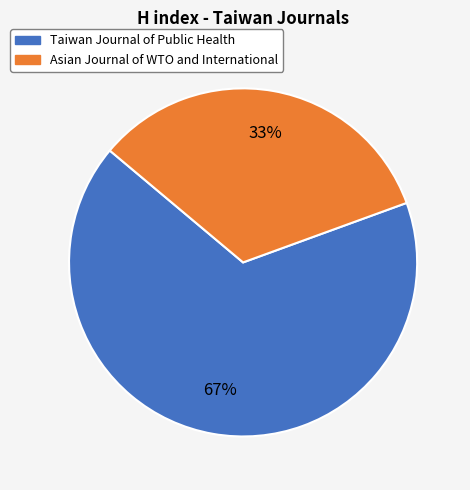

Is it true that Taiwan Journal of Public Health is 54% of the pie?

False